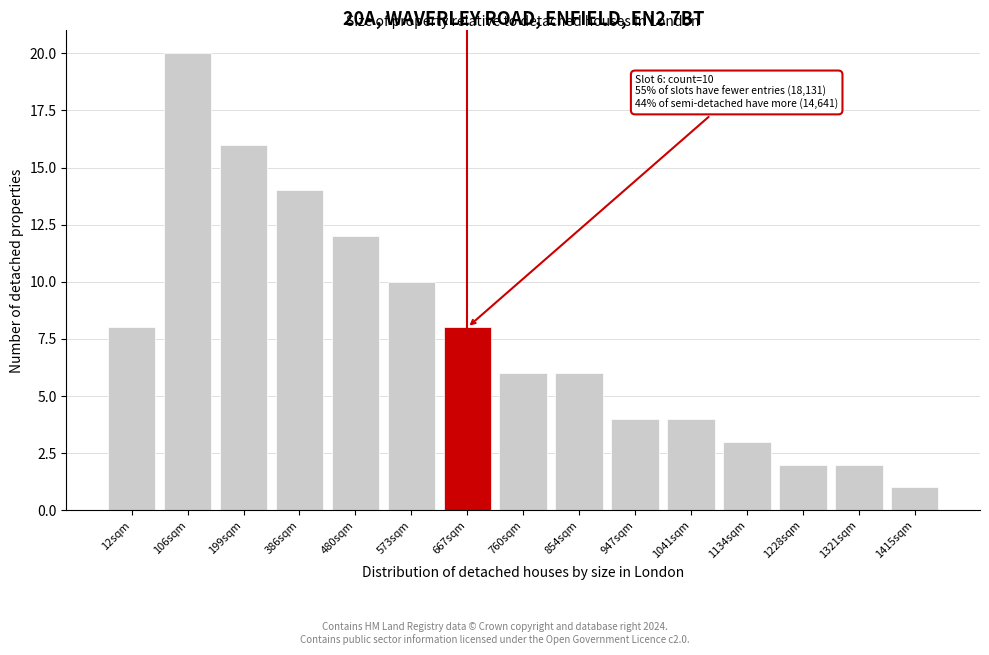

Reading left to right, list all the values displayed in this chart.

12sqm=8	106sqm=20	199sqm=16	386sqm=14	480sqm=12	573sqm=10	667sqm=8	760sqm=6	854sqm=6	947sqm=4	1041sqm=4	1134sqm=3	1228sqm=2	1321sqm=2	1415sqm=1